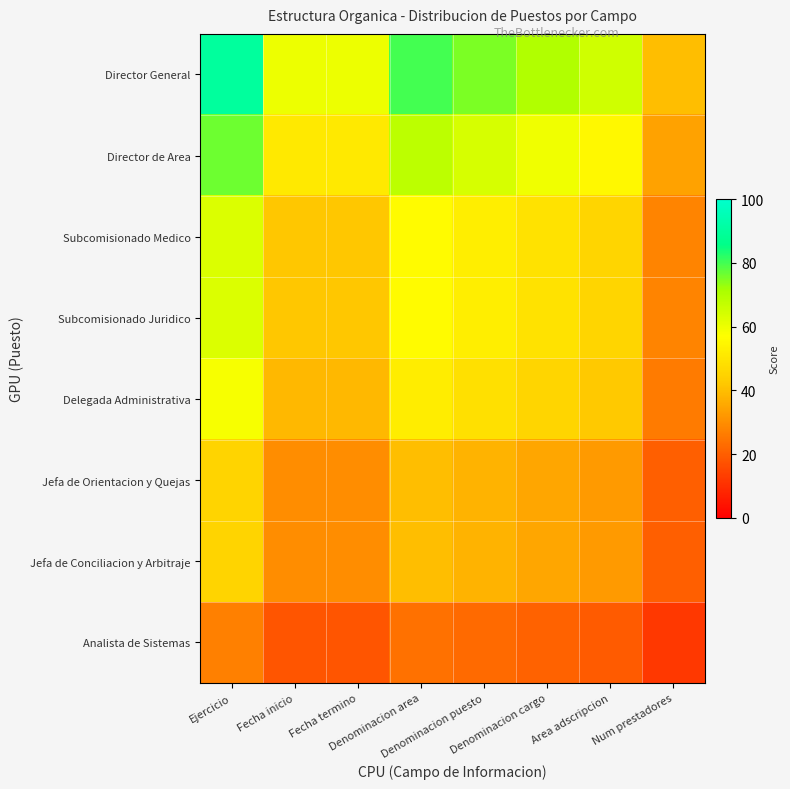

Which series has the largest total across all categories?

Director General